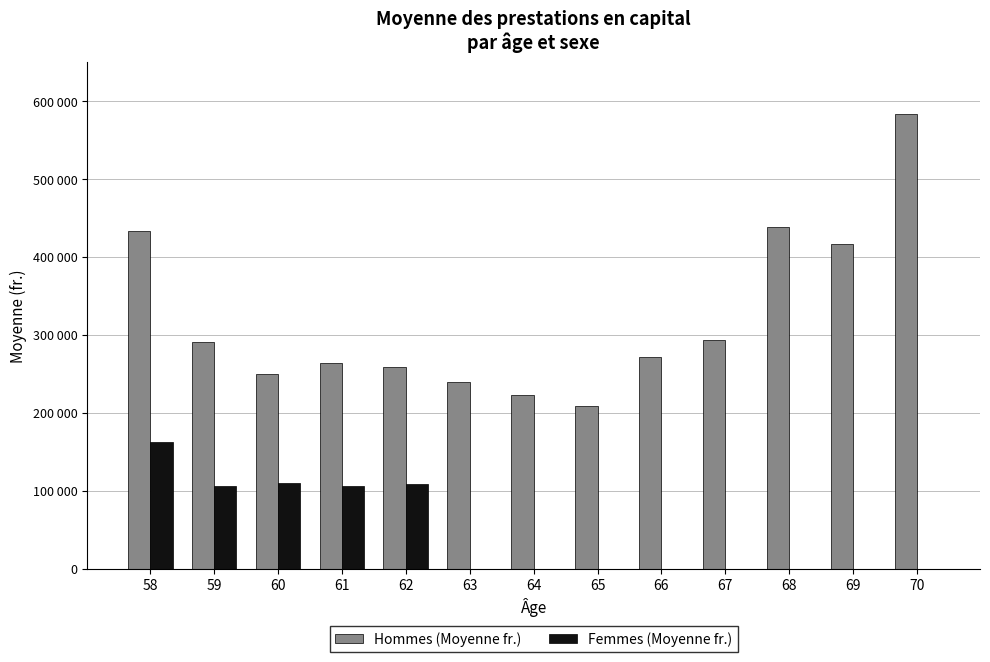

Are the bars grouped side by side (vs. stacked)?

Yes